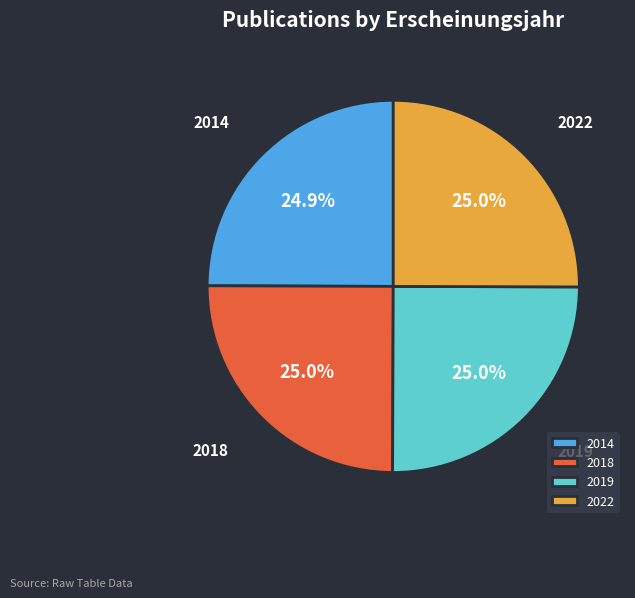

Does 2014 account for over 50% of the chart?

No